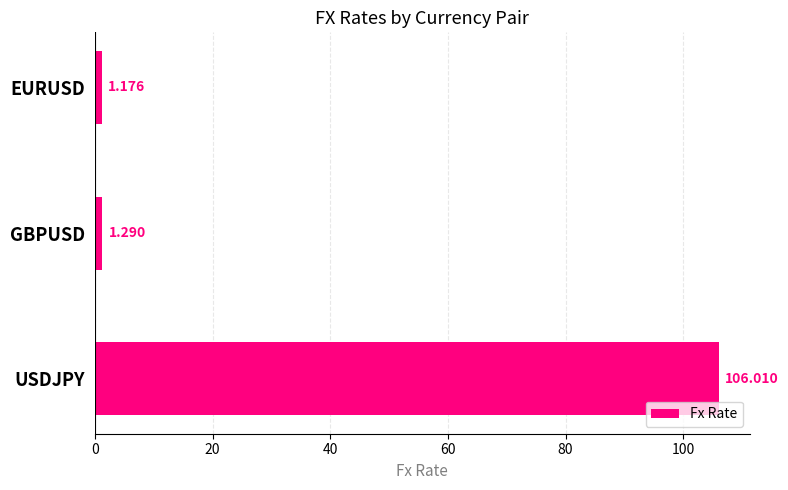

Which has a higher value, USDJPY or EURUSD?

USDJPY